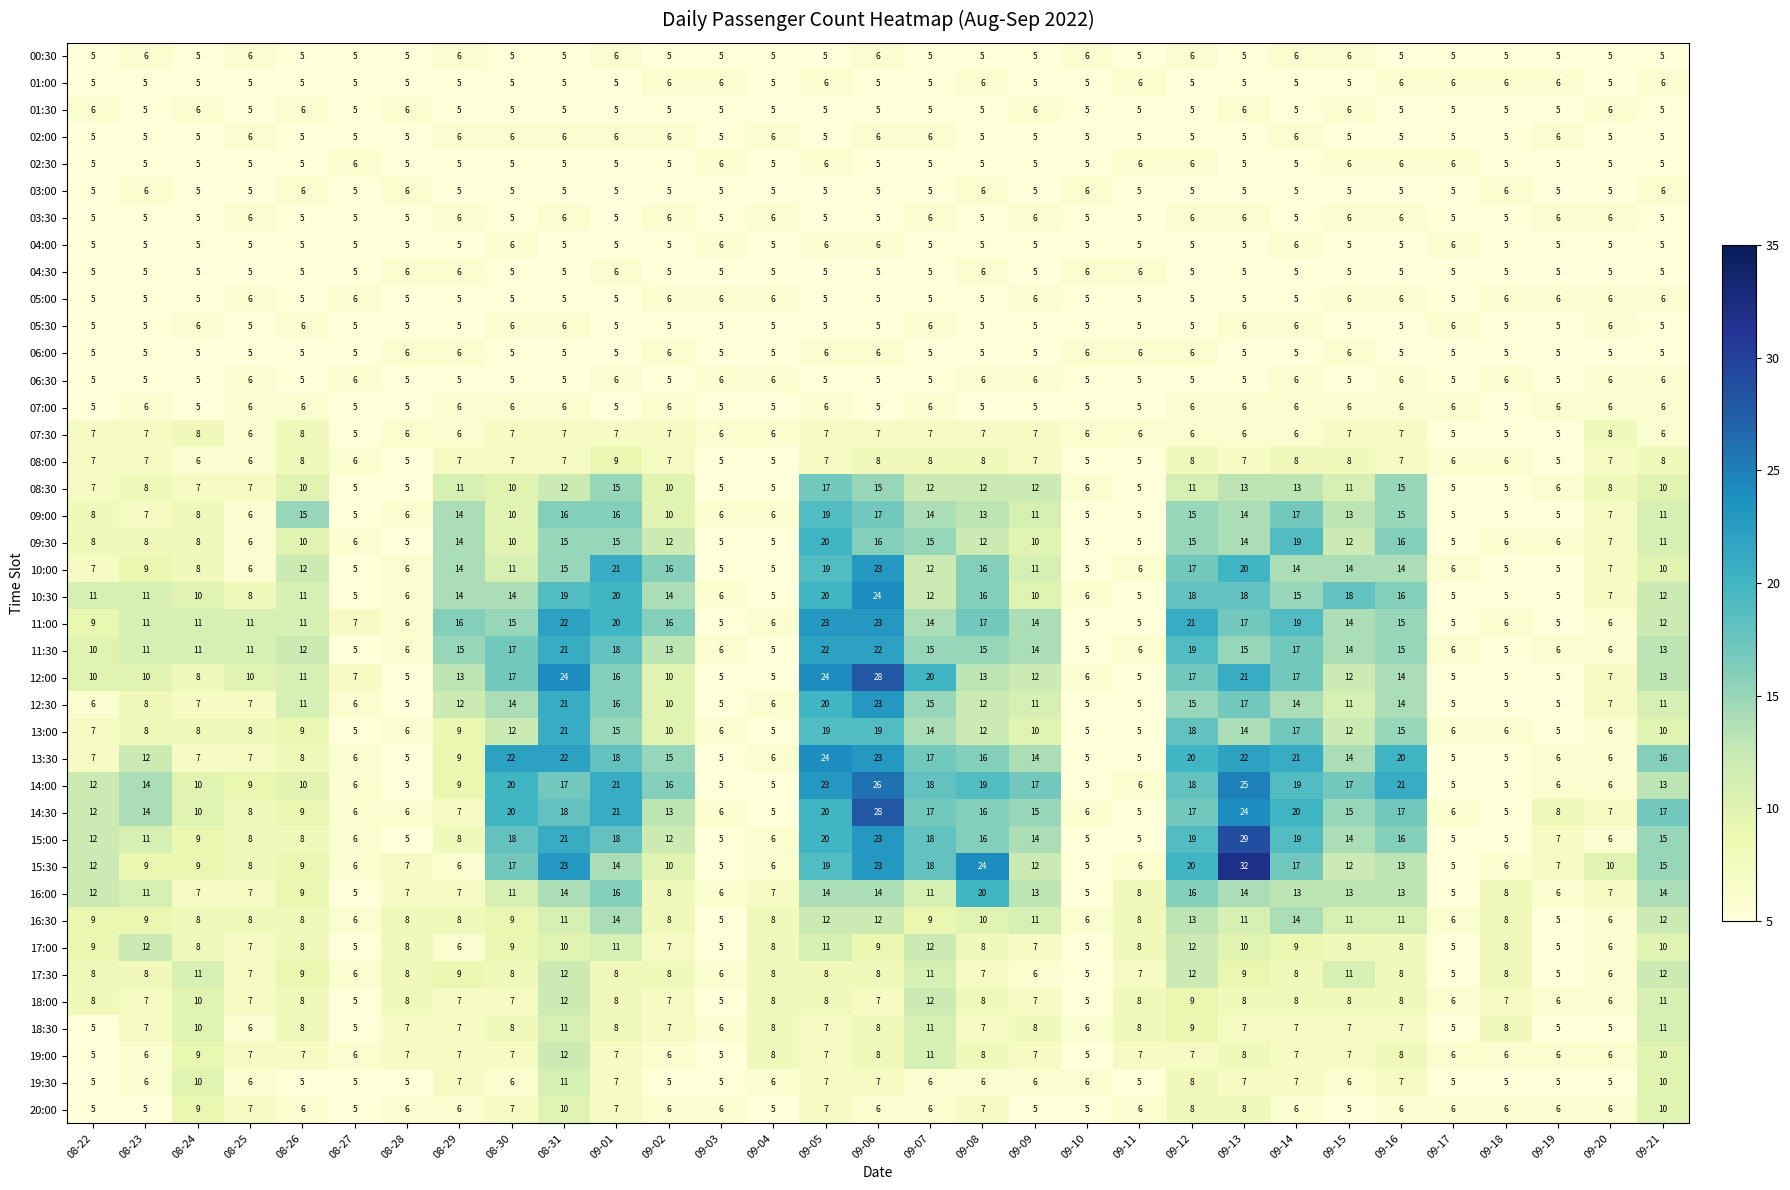

What is the sum of the 09:00 values at 09-17 and 08-29?

19